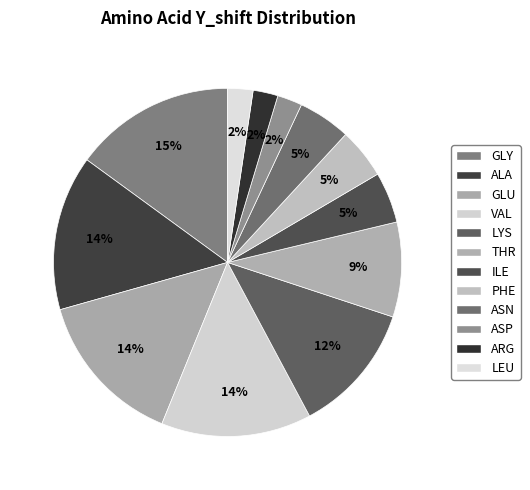

Is GLY the majority of the pie?

No